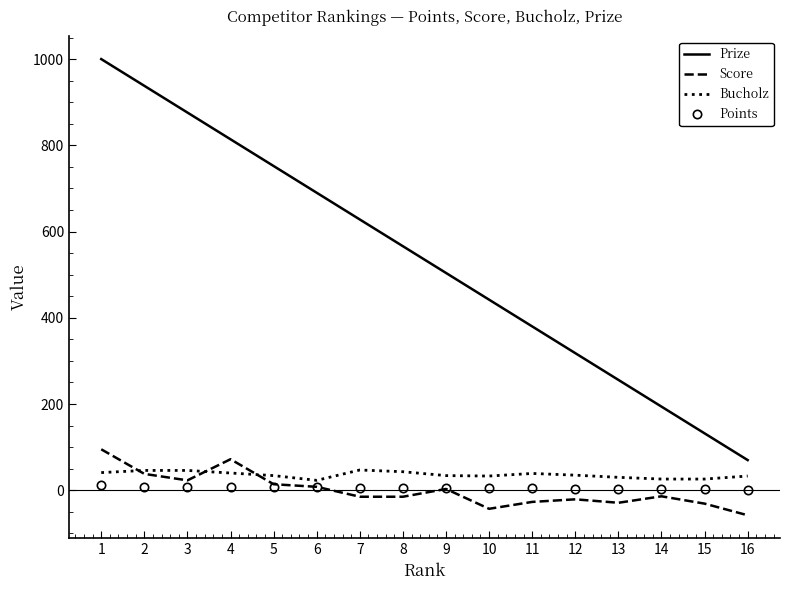

Where does the Bucholz series first go above 35?

1